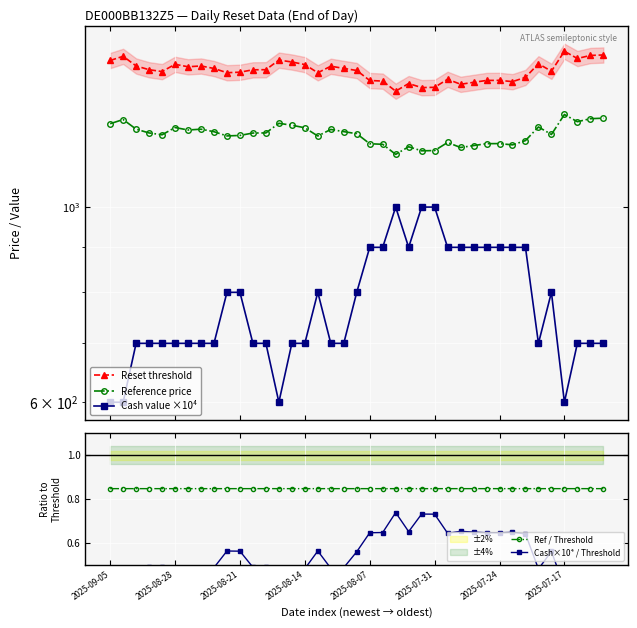

Which series changed the most between 18 and 30?

Cash value ×10⁴